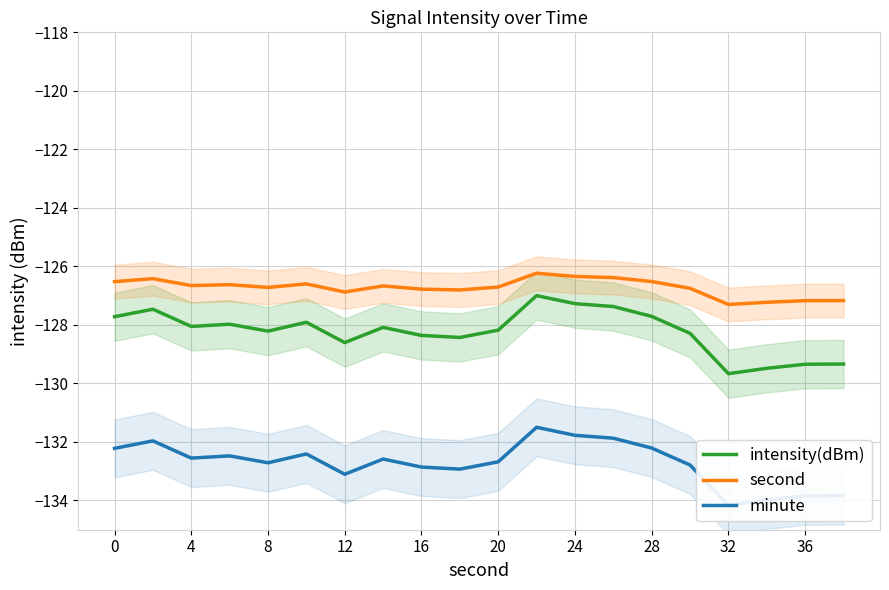

What is the average value of the second series?

-126.7